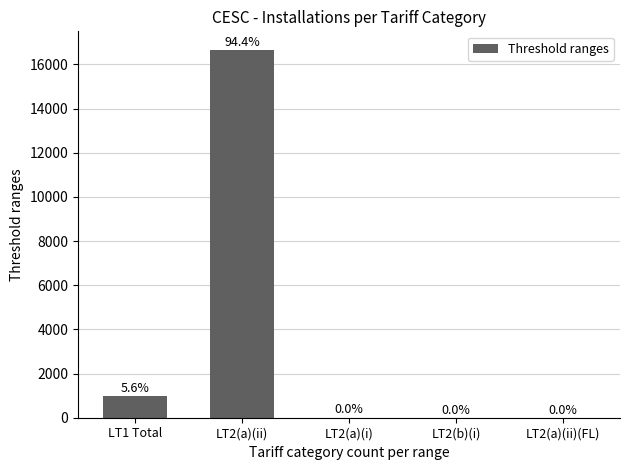

What is the sum of all values?

17646